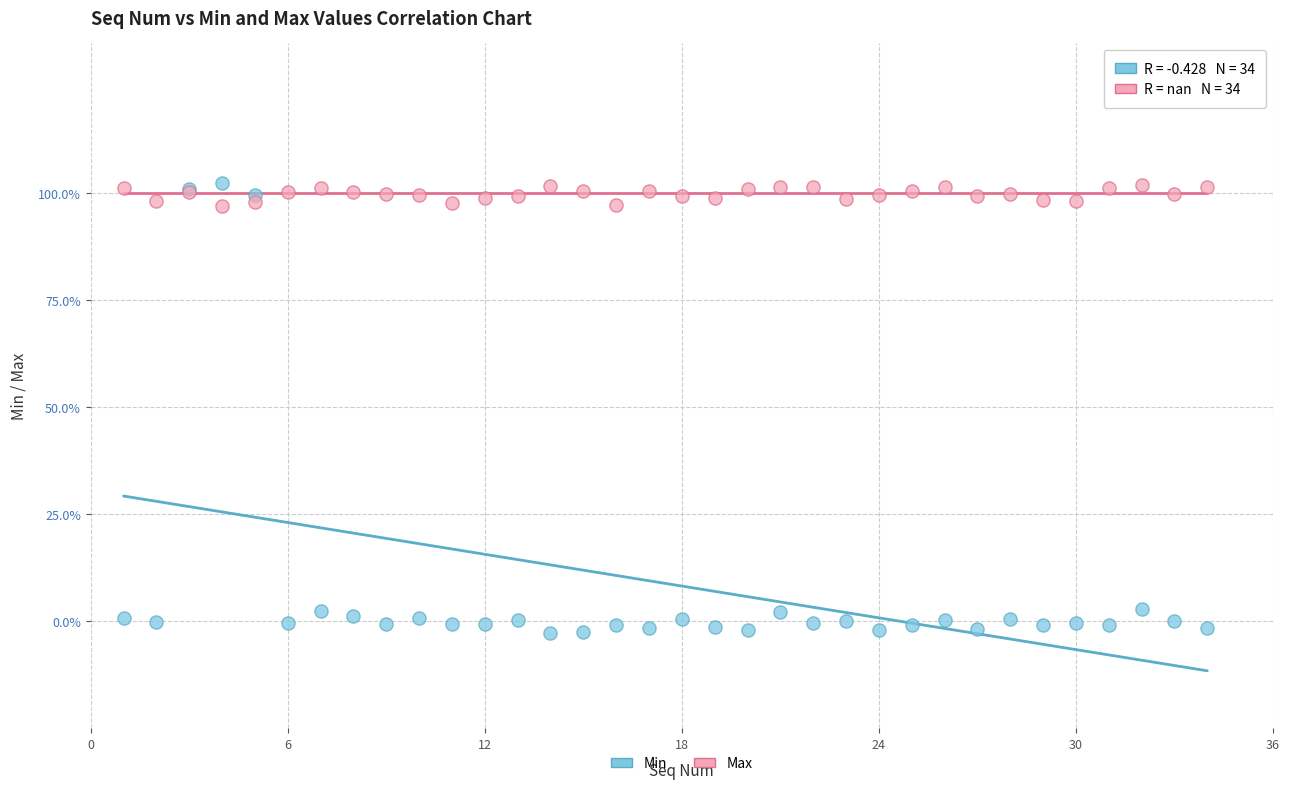

Which series reaches the minimum Y coordinate?

Min